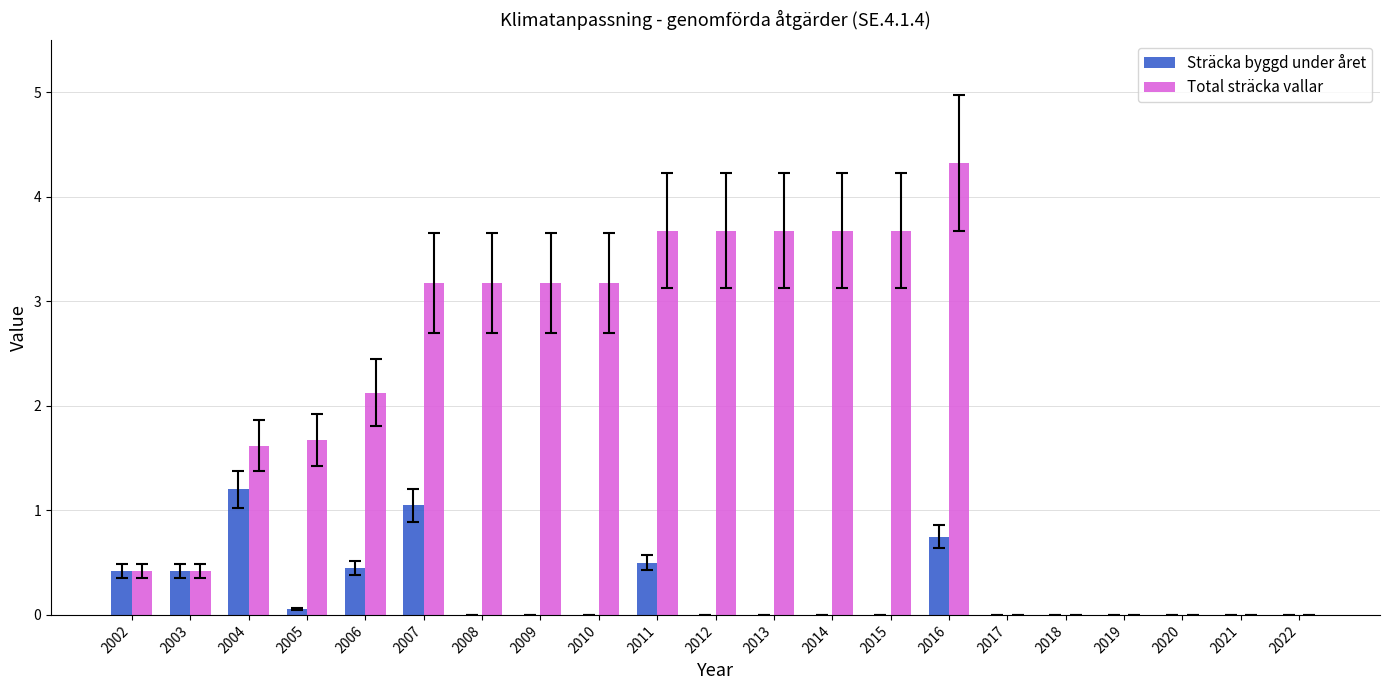

What value does the Total sträcka vallar series have at 2015?

3.7